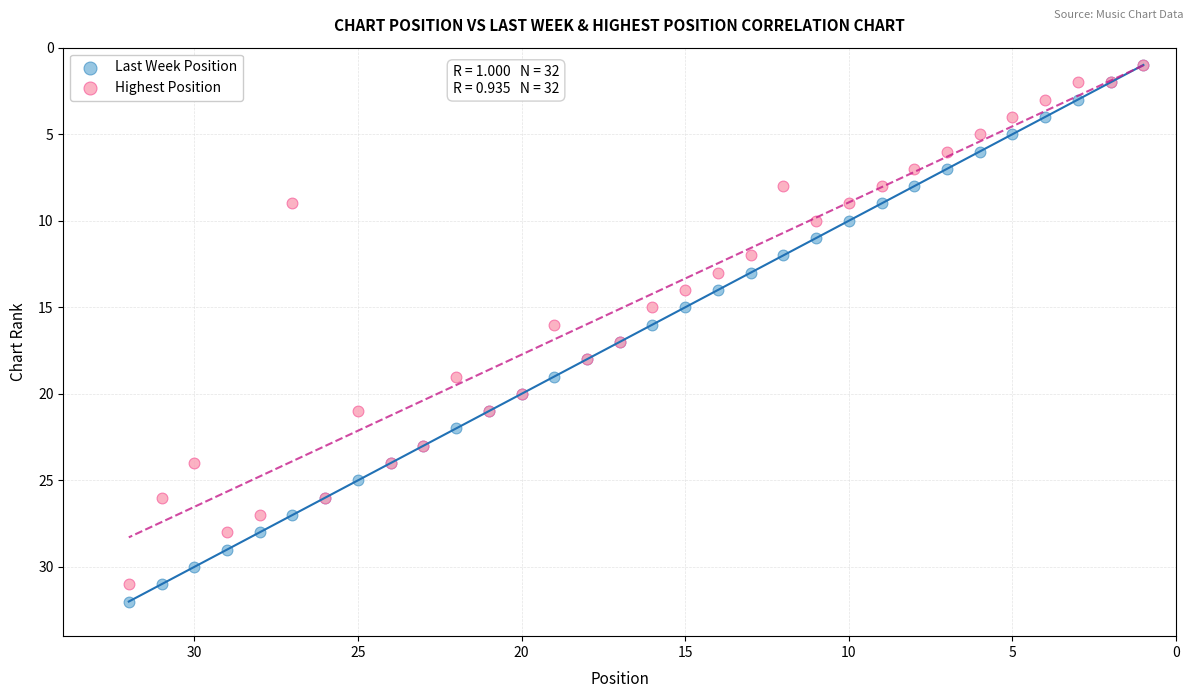

What are all the series names shown in the legend?

Last Week Position, Highest Position